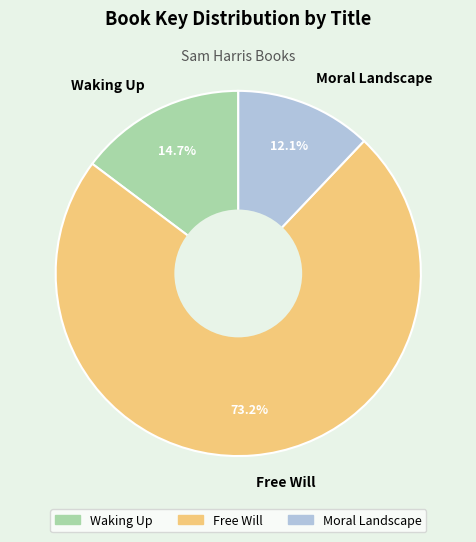

Which has a higher value, Waking Up or Moral Landscape?

Waking Up